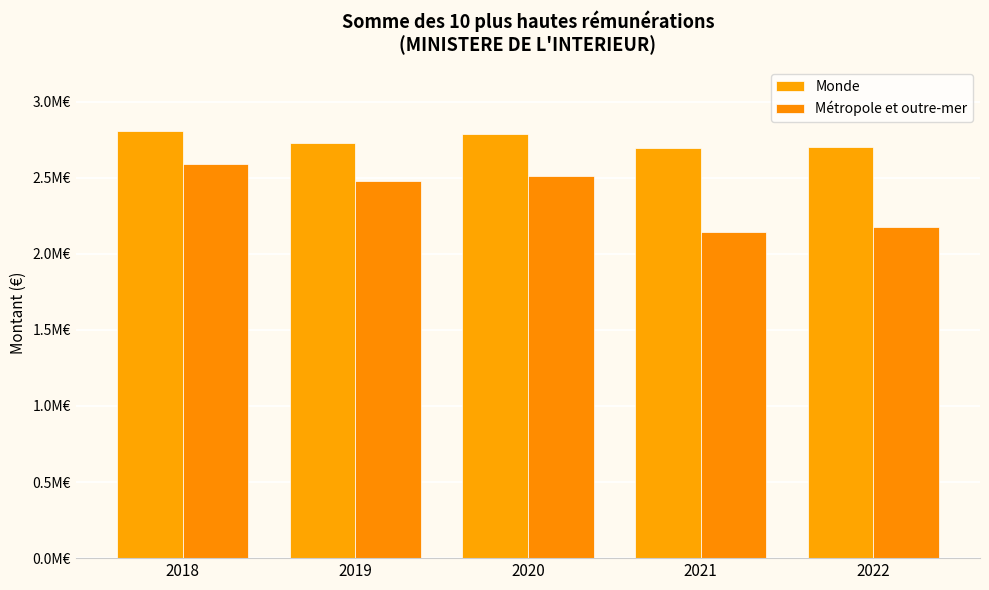

At which label is Monde closest to 2750171?

2019